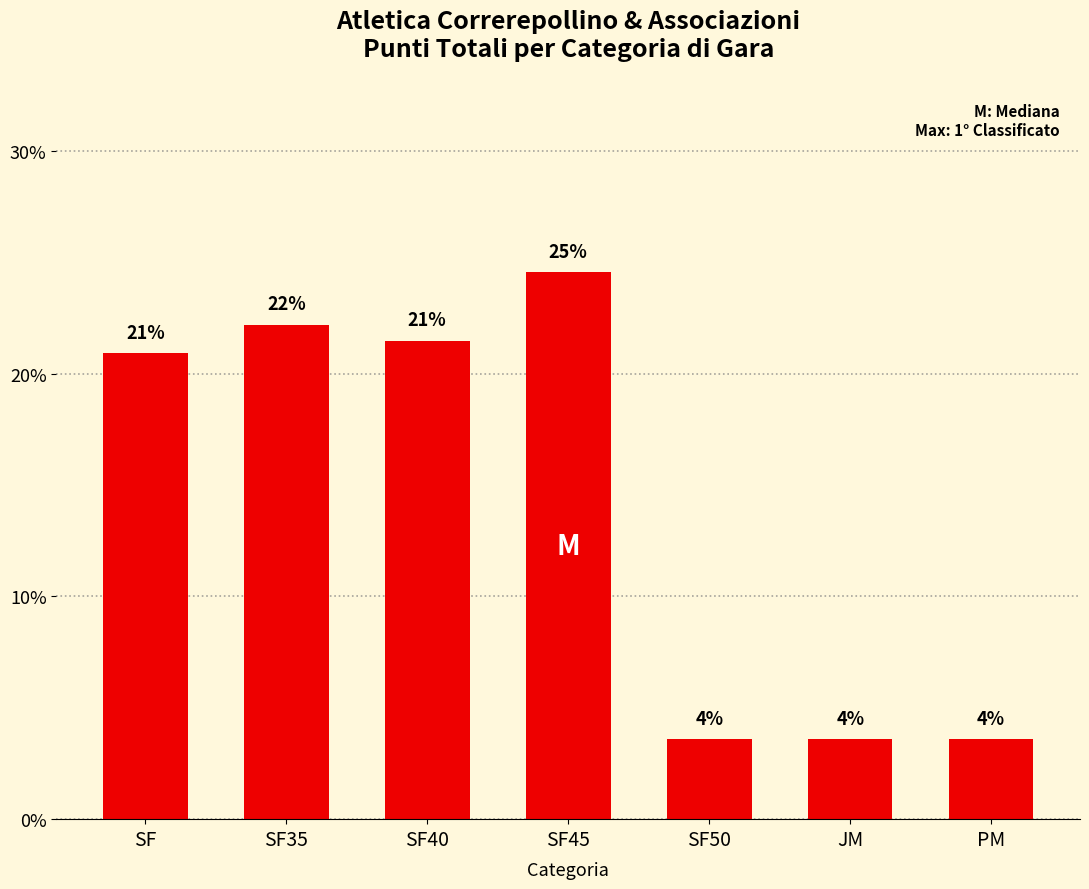

List the labels in order of value, largest first.

SF45, SF35, SF40, SF, SF50, JM, PM